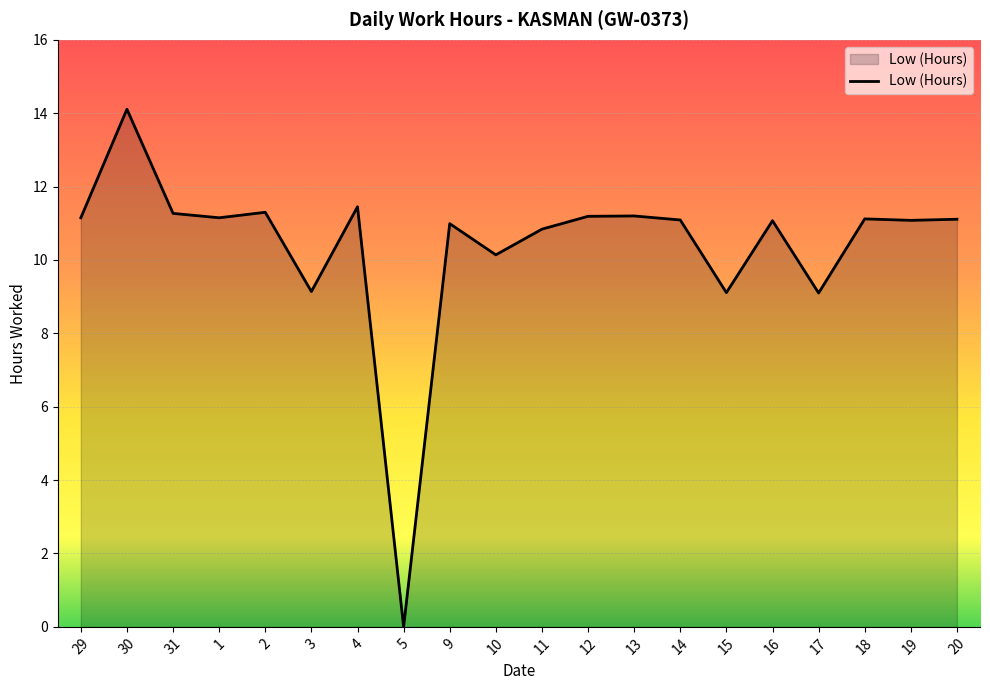

At which category does the data reach its first local peak?

30